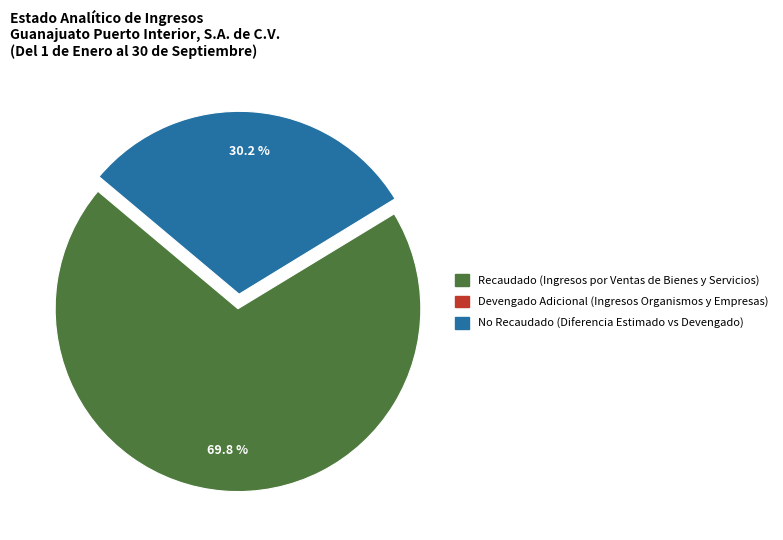

Does any single category account for the majority?

Yes